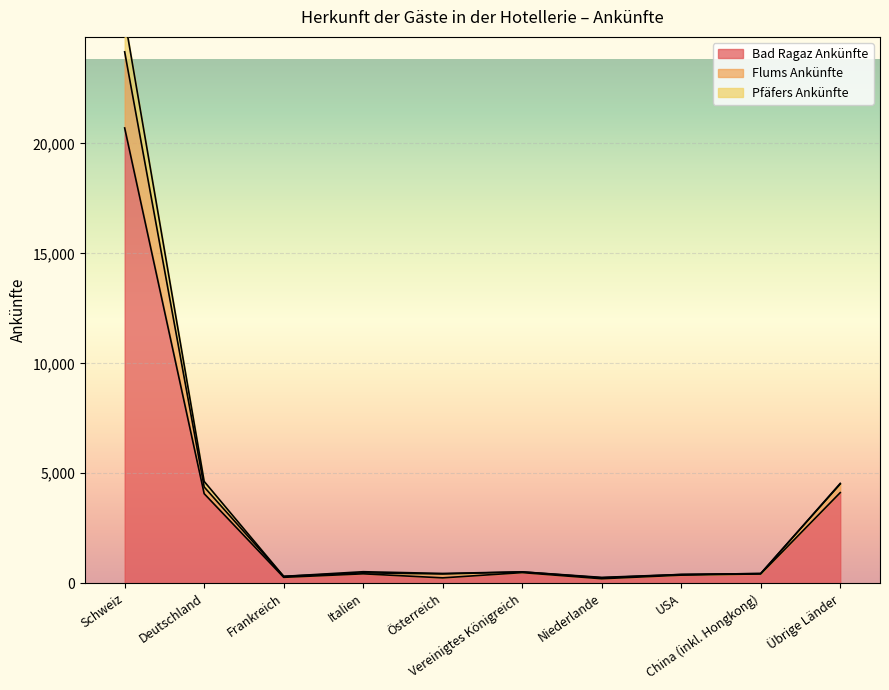

Reading left to right, transcribe all the data shown in this chart.

Bad Ragaz Ankünfte: Schweiz=20699	Deutschland=4073	Frankreich=270	Italien=430	Österreich=246	Vereinigtes Königreich=485	Niederlande=206	USA=370	China (inkl. Hongkong)=425	Übrige Länder=4122
Flums Ankünfte: Schweiz=25671	Deutschland=4630	Frankreich=314	Italien=525	Österreich=446	Vereinigtes Königreich=518	Niederlande=267	USA=400	China (inkl. Hongkong)=442	Übrige Länder=4541
Pfäfers Ankünfte: Schweiz=24159	Deutschland=4378	Frankreich=314	Italien=475	Österreich=423	Vereinigtes Königreich=517	Niederlande=247	USA=398	China (inkl. Hongkong)=442	Übrige Länder=4511